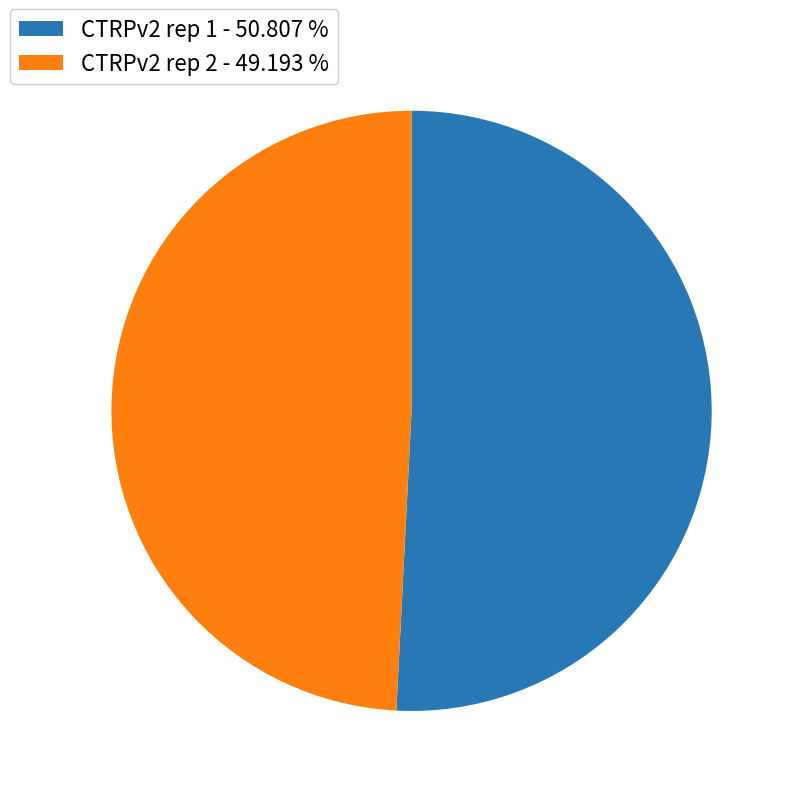

Which category has the biggest portion of the pie?

CTRPv2 rep 1